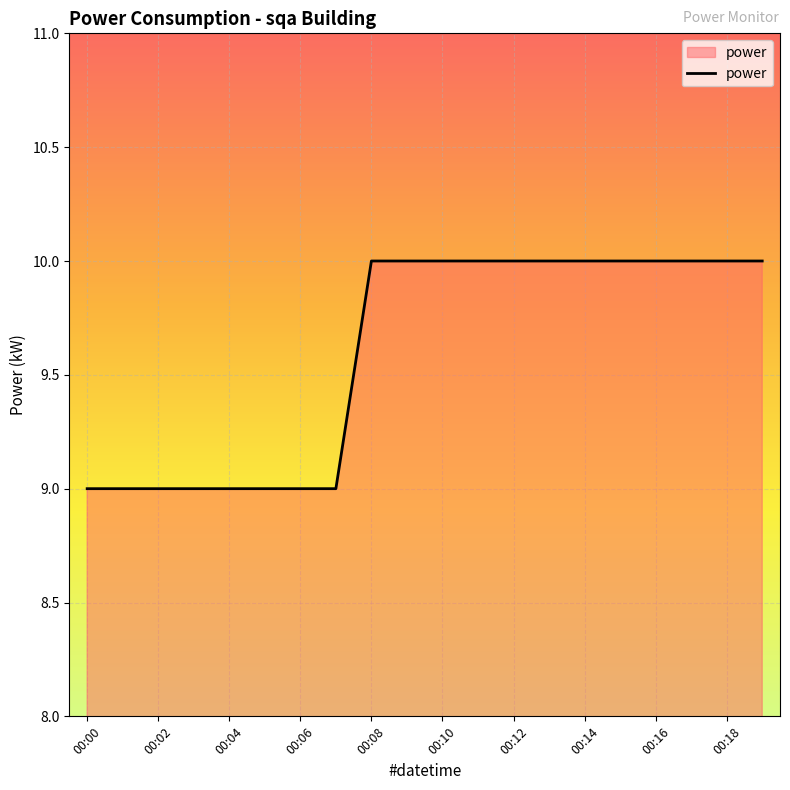

What is the maximum value shown in the chart?

10